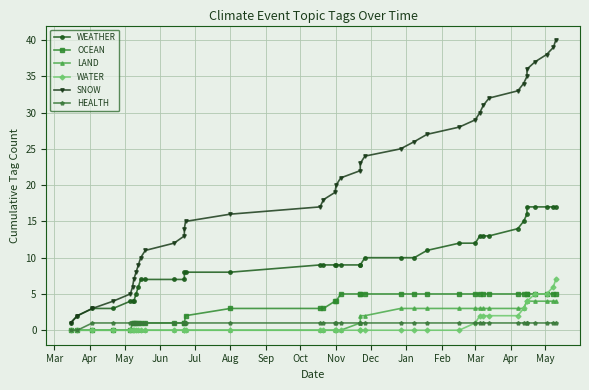

What is the highest value of the HEALTH series?

1